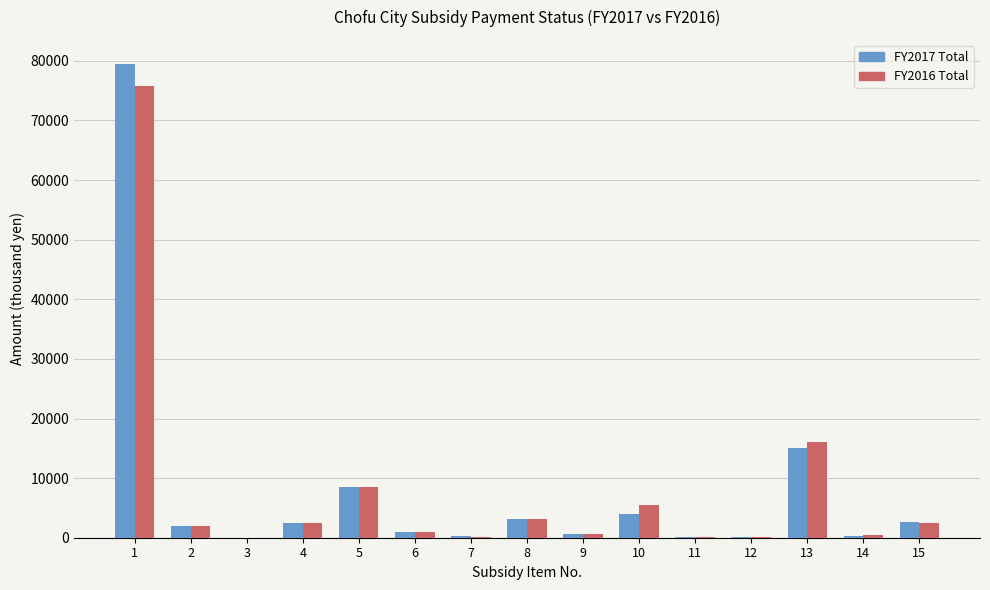

What are all the series names shown in the legend?

FY2017 Total, FY2016 Total